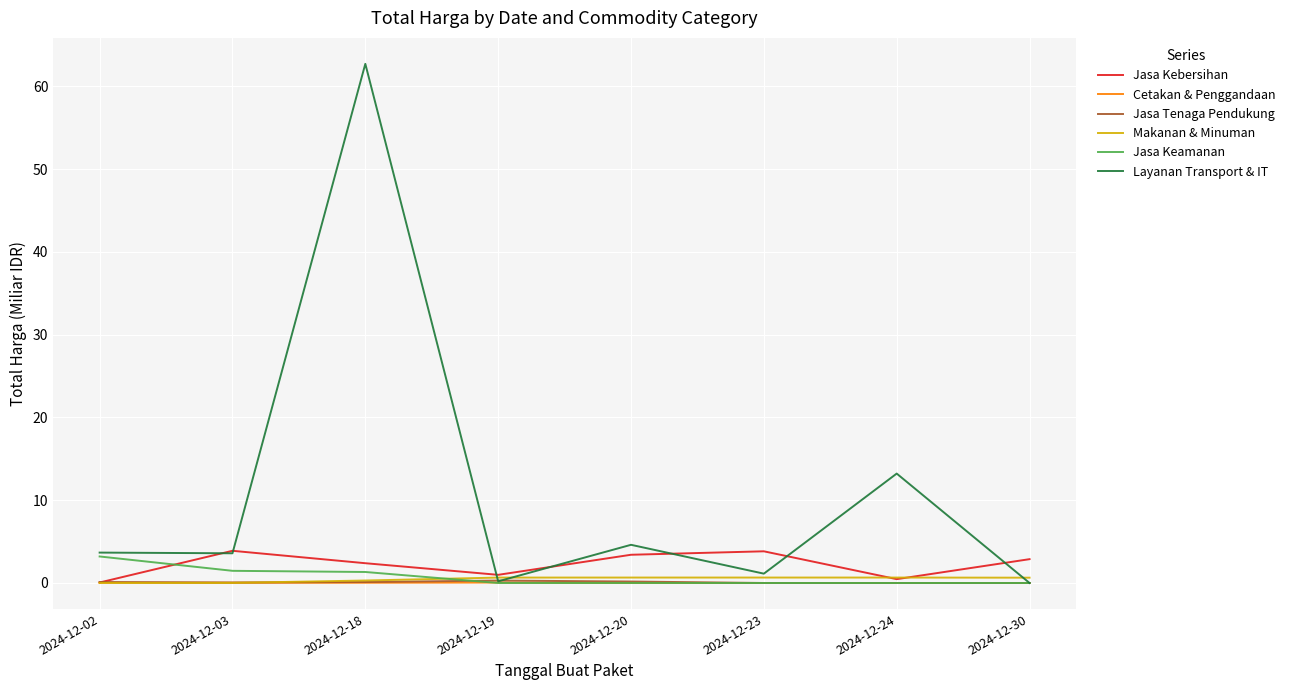

Which series has the largest total across all categories?

Layanan Transport & IT